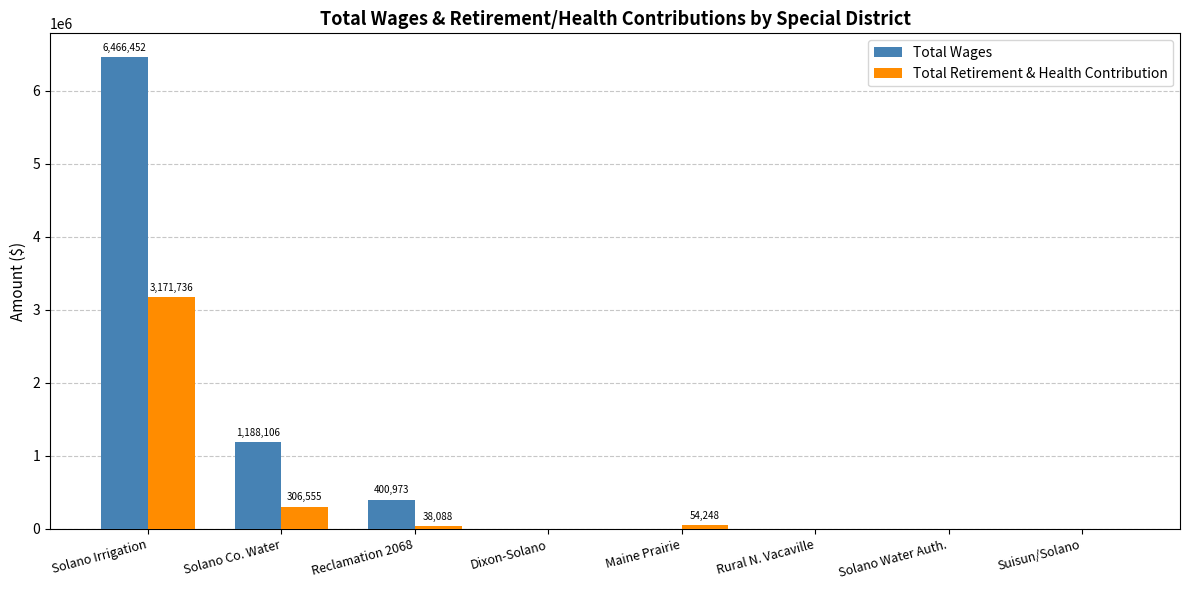

Does the chart contain stacked bars?

No